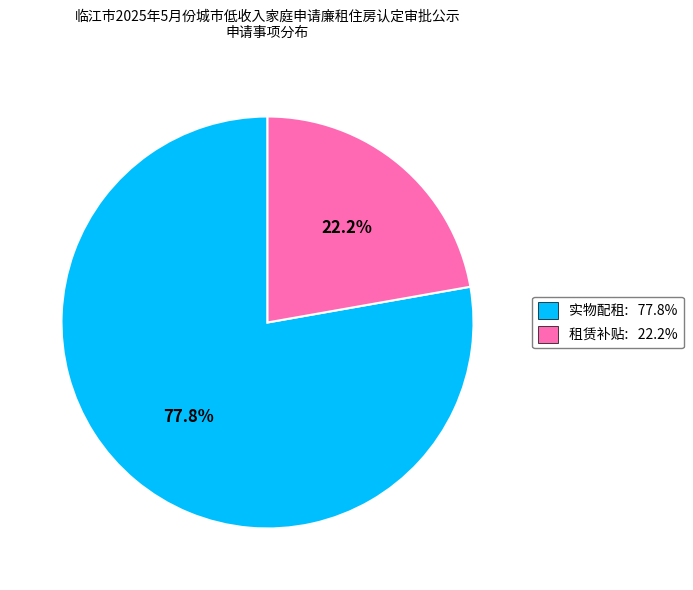

Does any single category account for the majority?

Yes